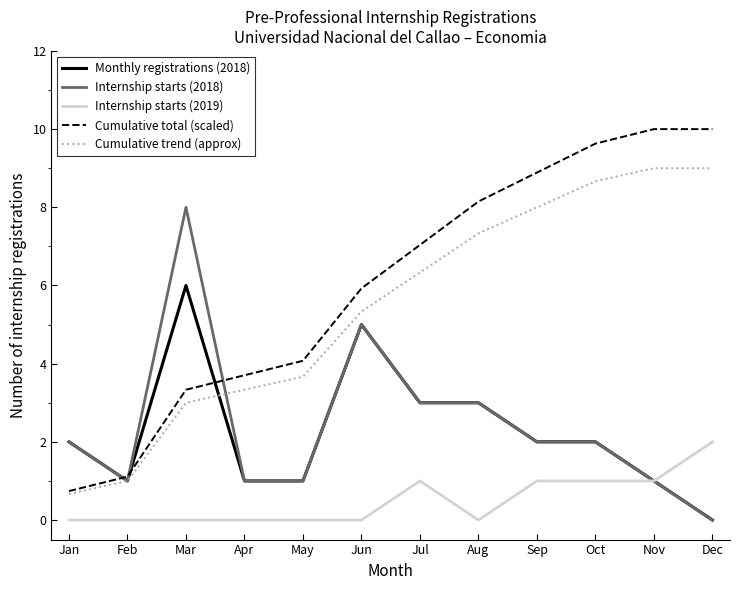

What is the spread (max minus min) of values at Jan?

2.0